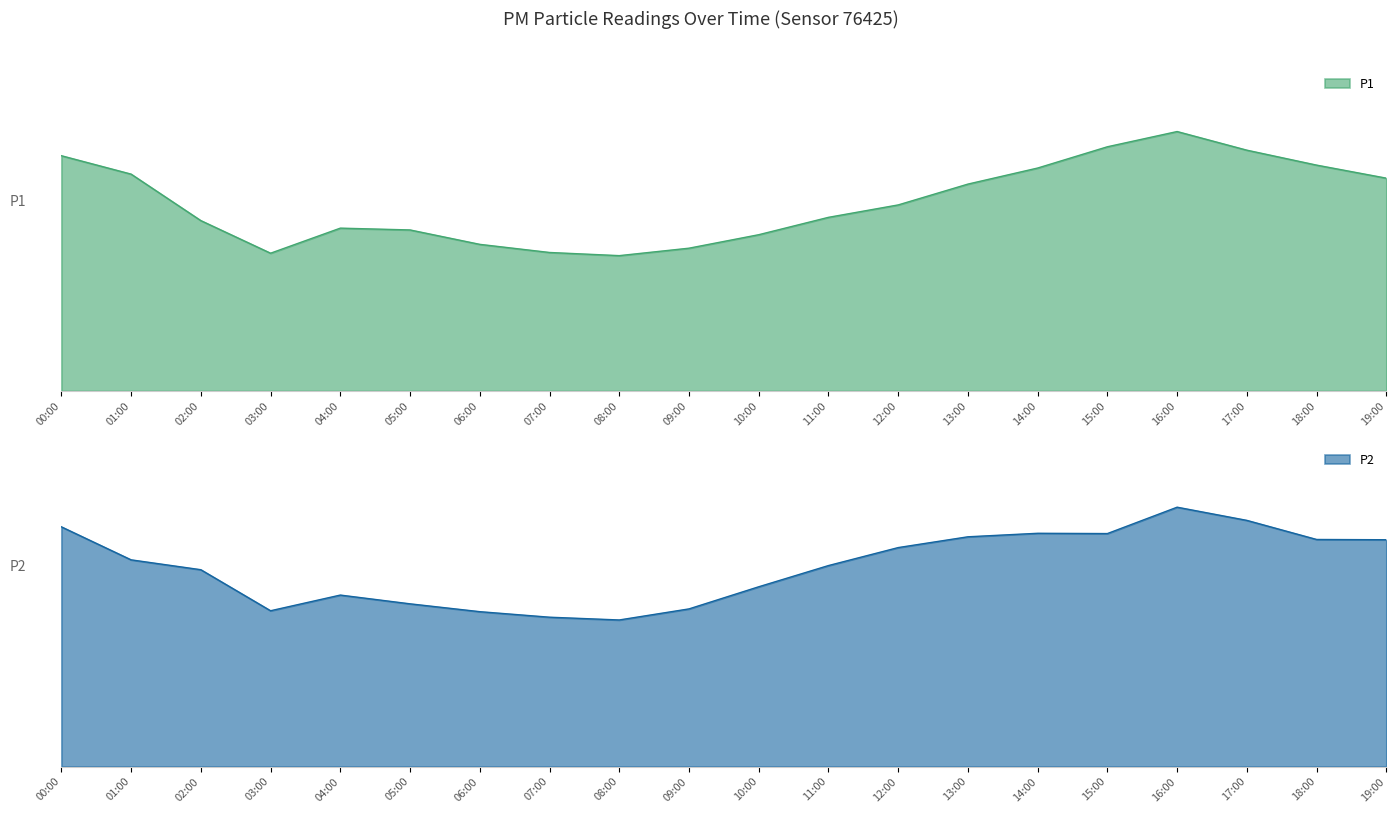

Which series has the largest range (max minus min)?

P1